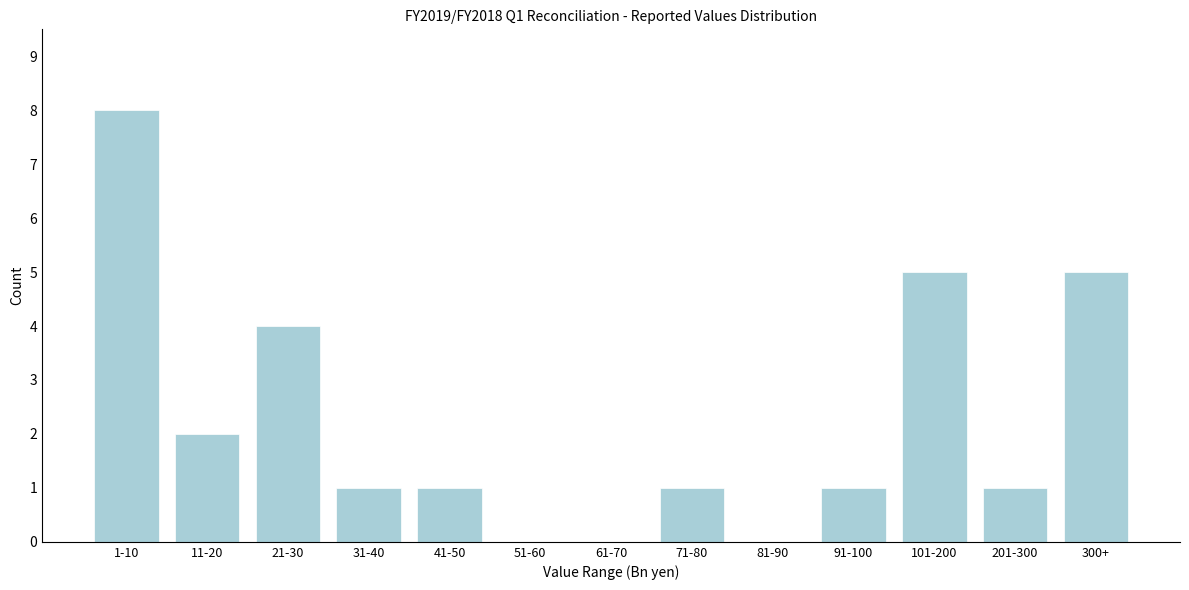

Reading left to right, transcribe all the data shown in this chart.

1-10=8	11-20=2	21-30=4	31-40=1	41-50=1	51-60=0	61-70=0	71-80=1	81-90=0	91-100=1	101-200=5	201-300=1	300+=5